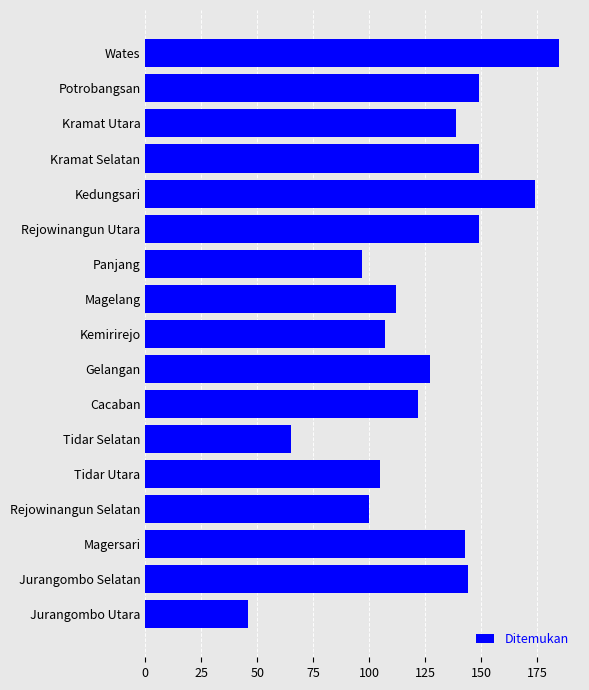

What is the difference between the maximum and minimum values?

139